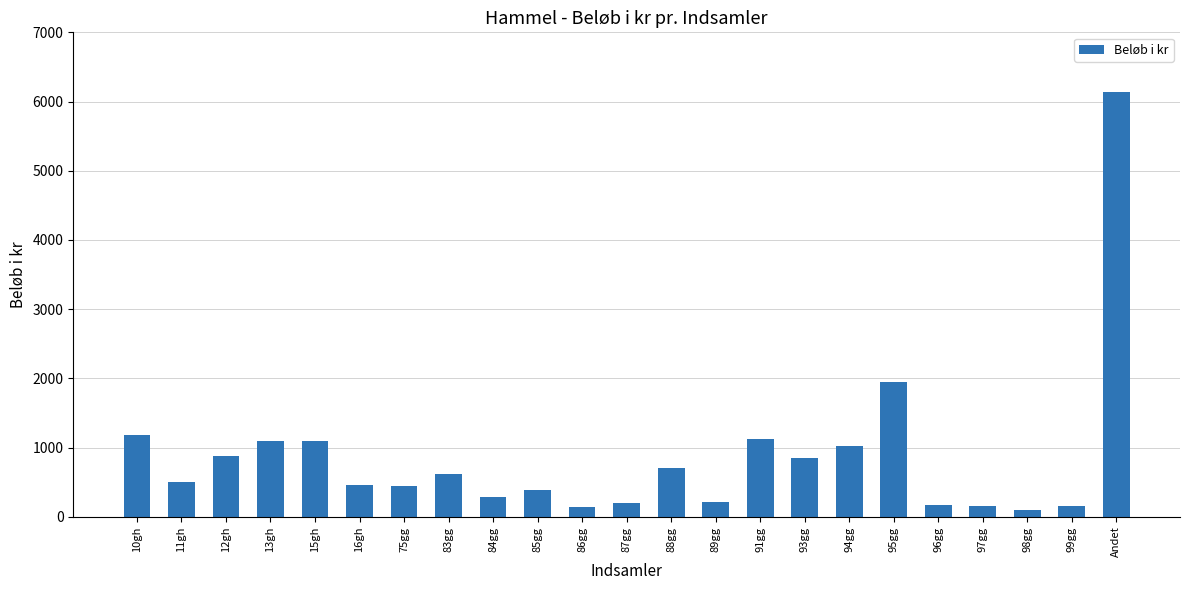

What is the label of the 1st bar from the right?

Andet